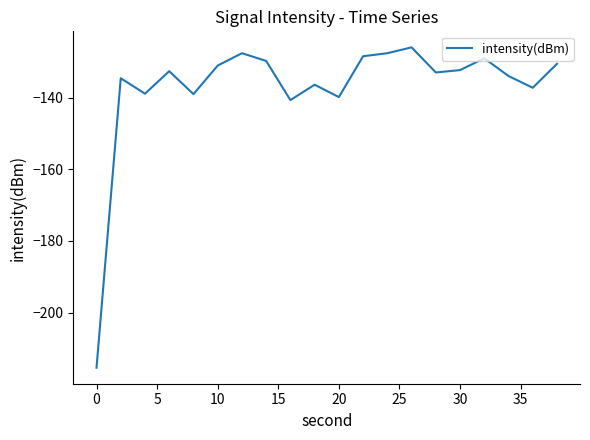

What is the minimum value shown in the chart?

-215.4